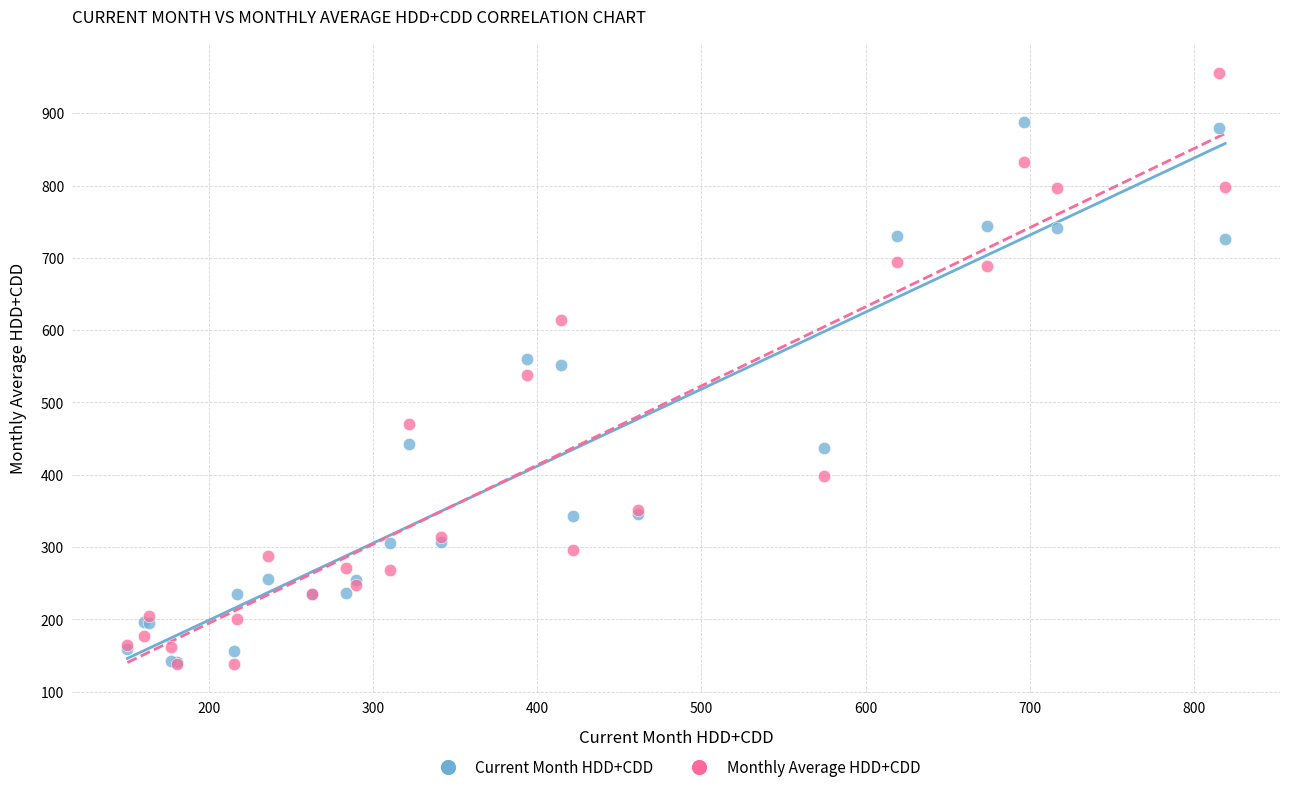

In the Current Month HDD+CDD series, what Y value is closest to 514?

552.3